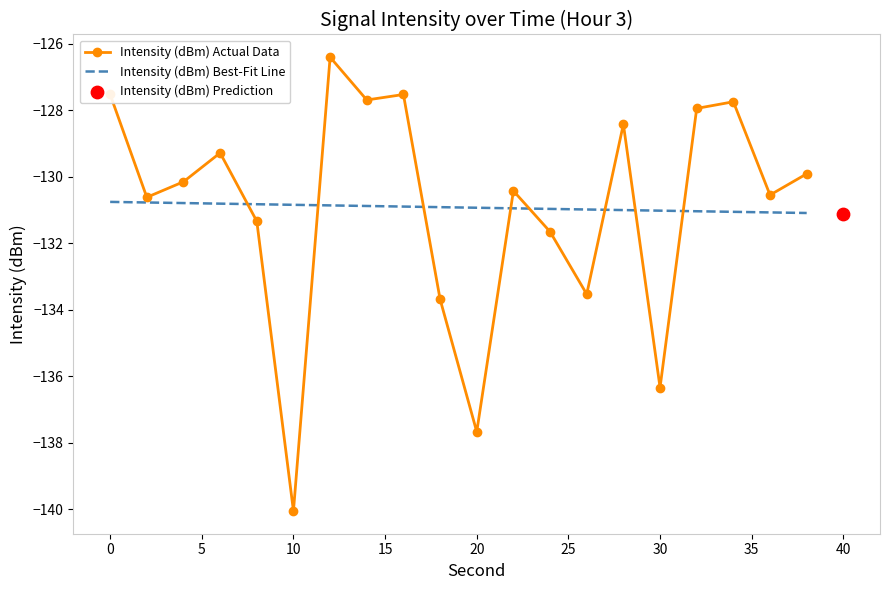

At which label does Intensity (dBm) Actual Data reach its minimum?

10